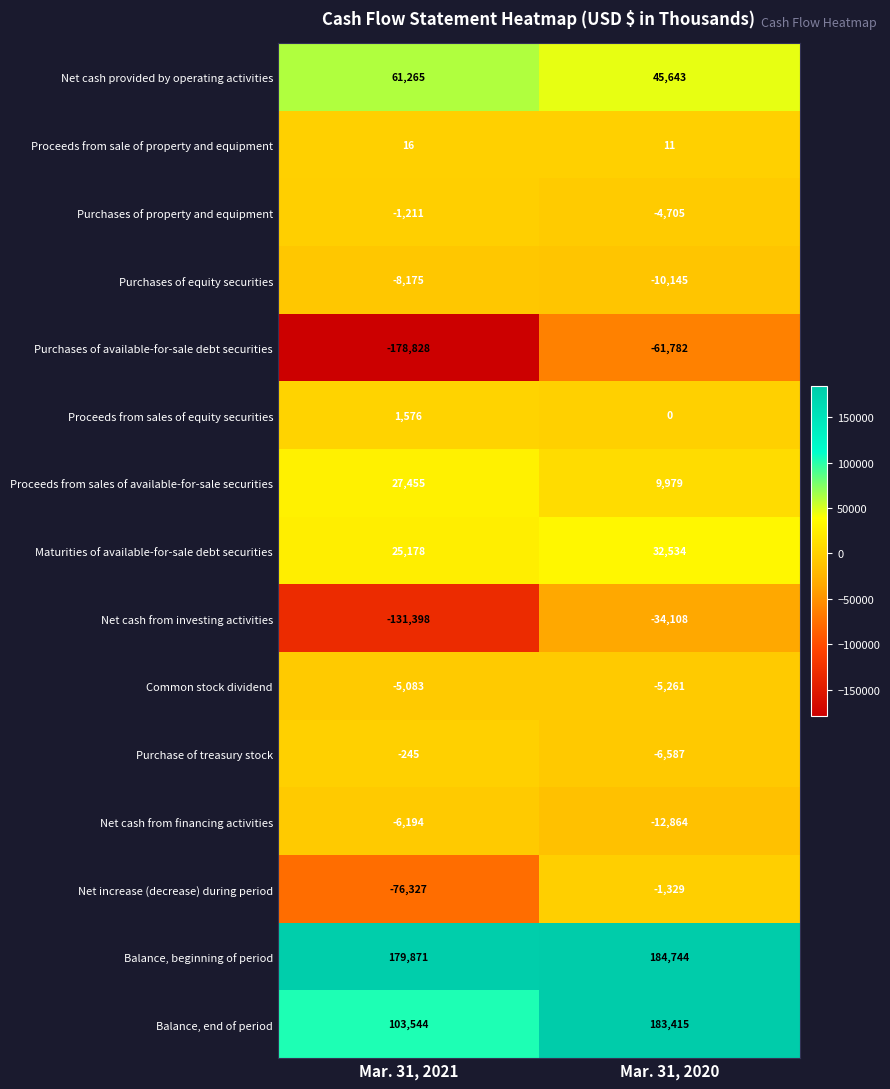

At how many categories does at least one series exceed 162436?

2